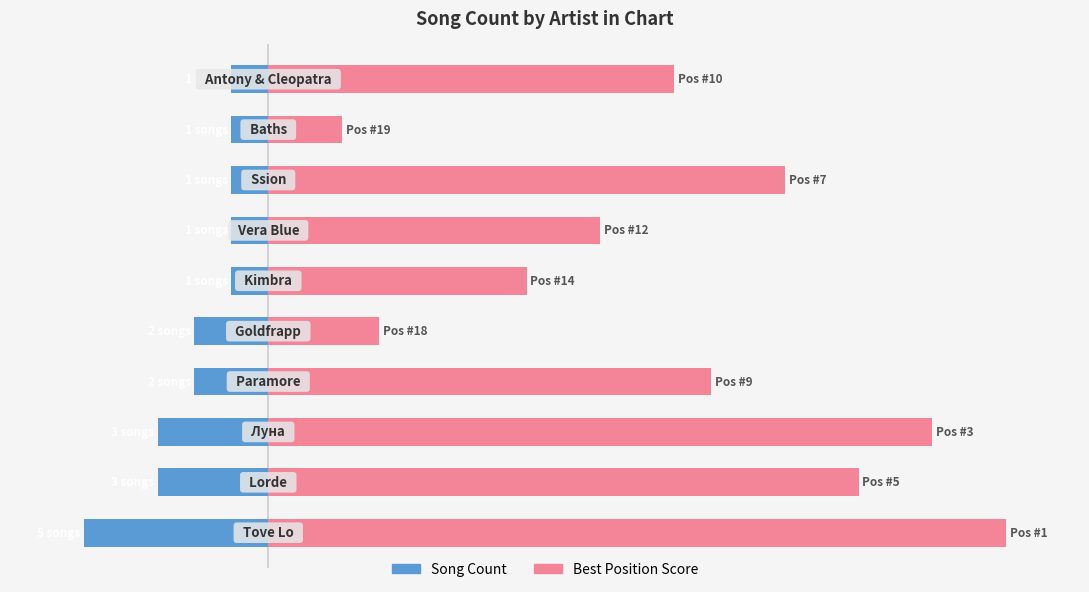

List the labels in order of Best Position Score value, smallest first.

8, 4, 5, 6, 9, 3, 7, 1, 2, 0